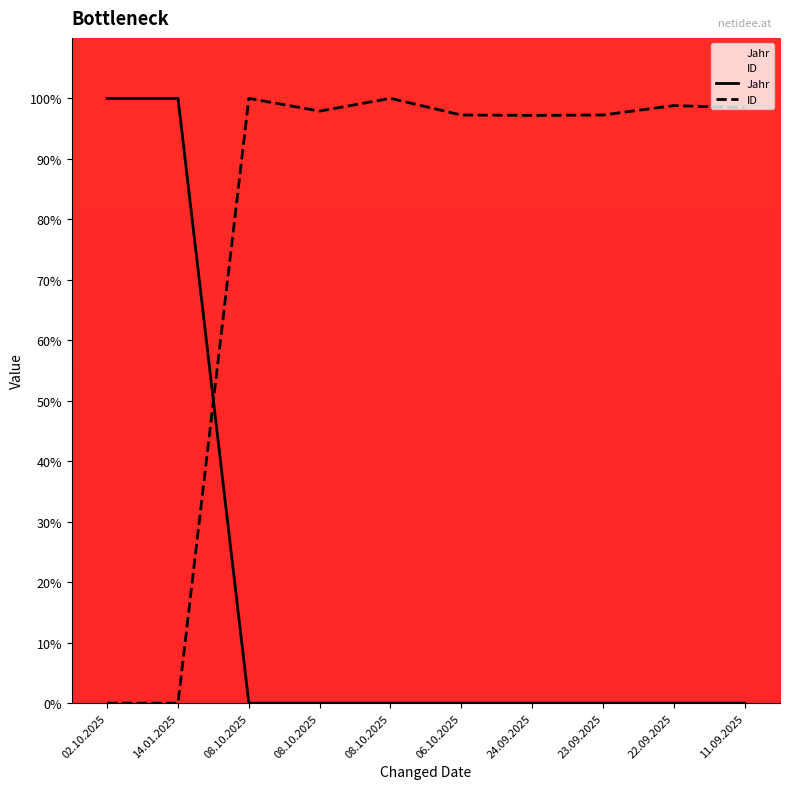

The Jahr series shows 52.9 at 02.10.2025. True or false?

False